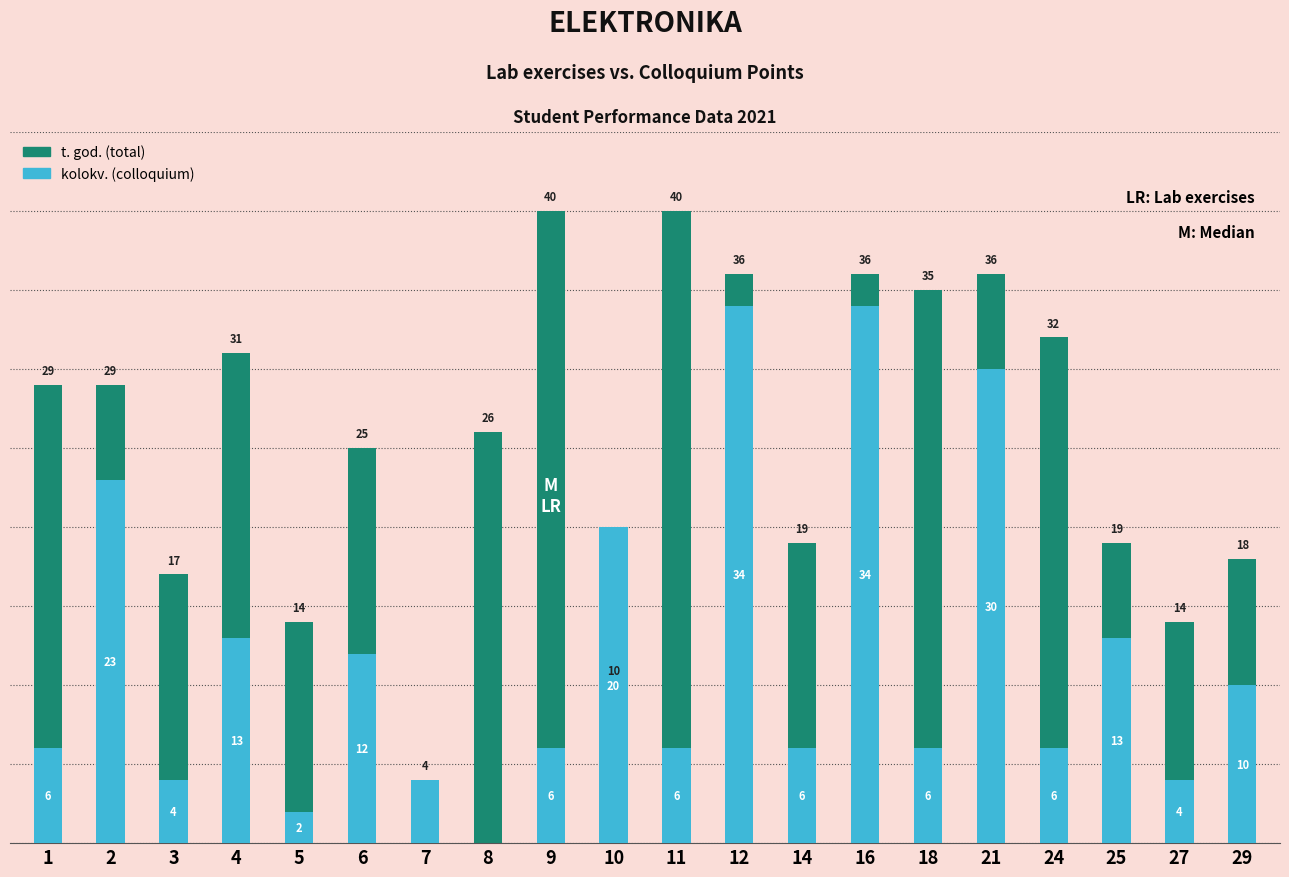

Rank the categories by t. god.  value from highest to lowest.

9, 11, 12, 16, 21, 18, 24, 4, 1, 2, 8, 6, 14, 25, 29, 3, 5, 27, 10, 7